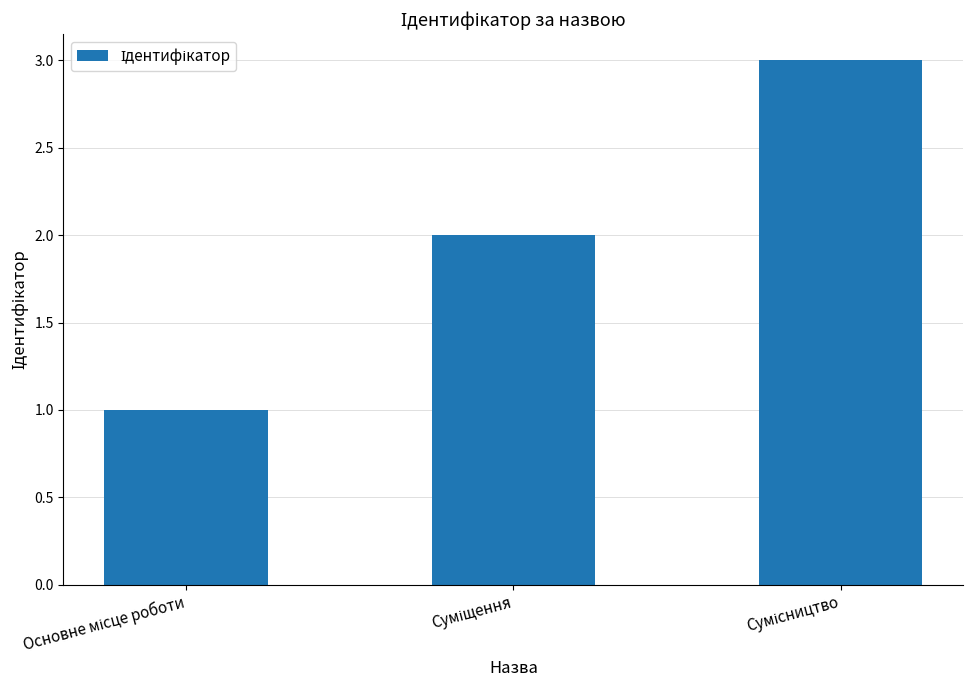

What is the sum of all values?

6